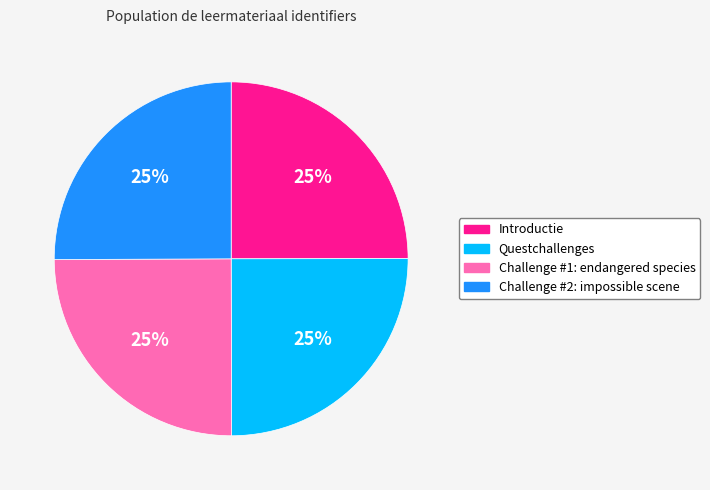

What percentage is the Challenge #1: endangered species slice, to the nearest percent?

25%